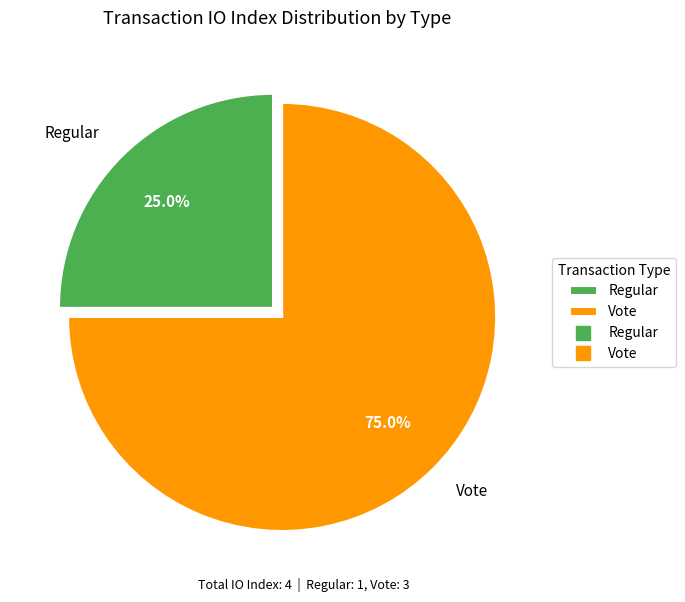

To the nearest percent, what portion does Vote represent?

75%